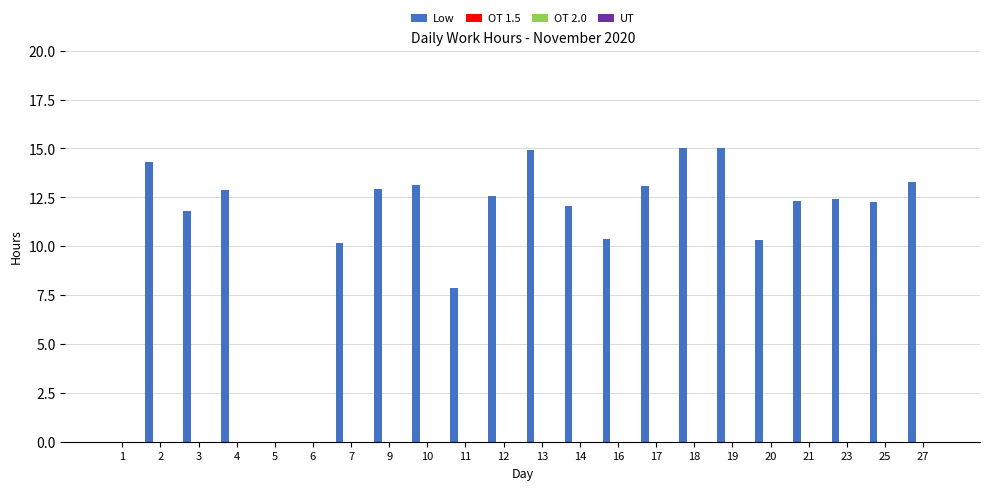

What is the greatest value displayed?

15.0